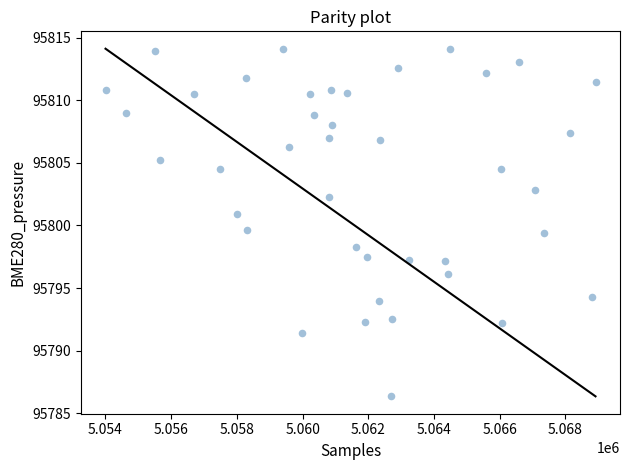

What is the range of X values (max minus min)?

14915.0